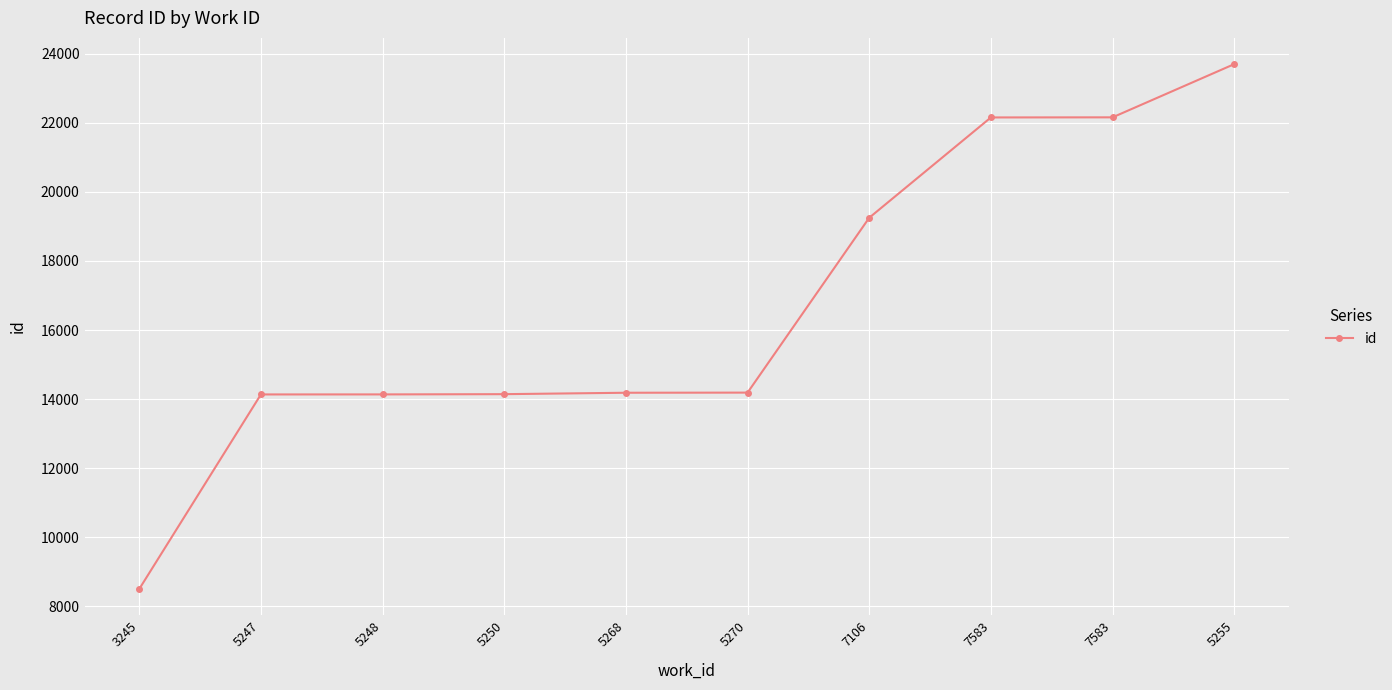

Is it true that the value at 5268 is 5012?

False